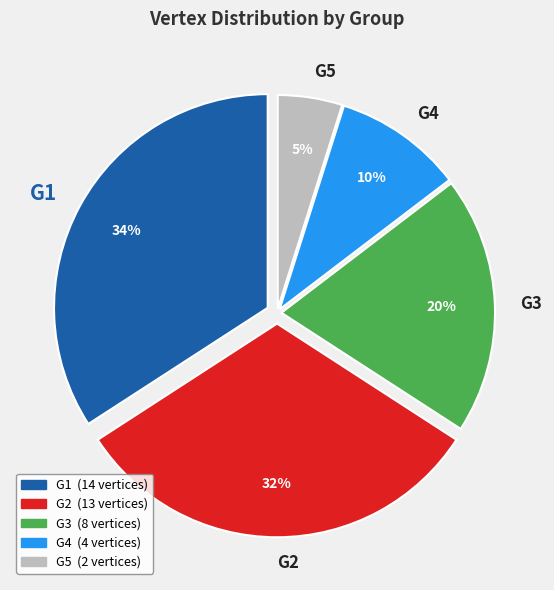

To the nearest percent, what is the difference between the G1 and G4 slice percentages?

24%